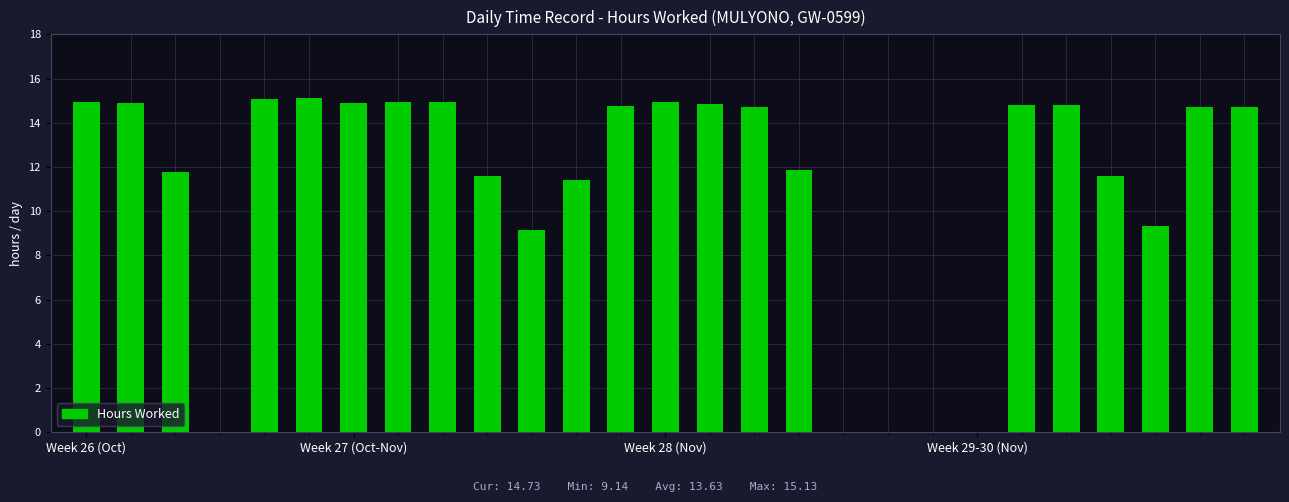

What is the greatest value displayed?

15.1